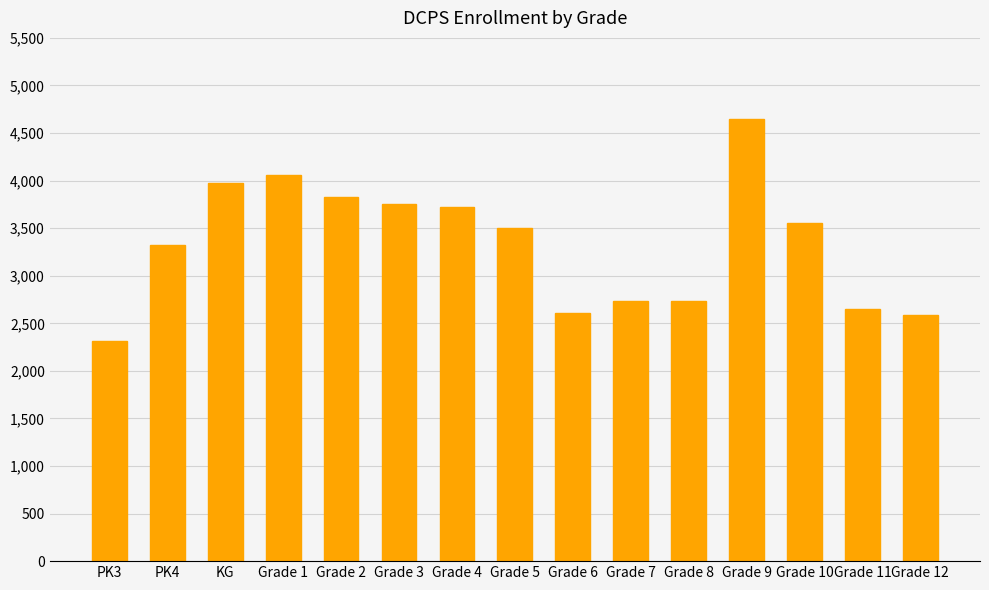

What is the maximum value shown in the chart?

4650